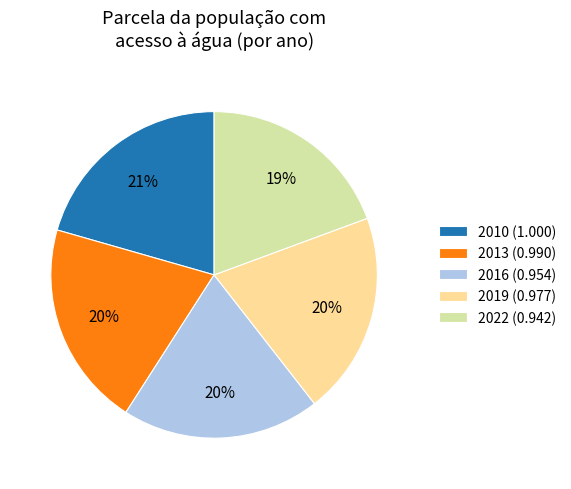

To the nearest percent, what percentage of the pie is 2022 (0.942)?

19%